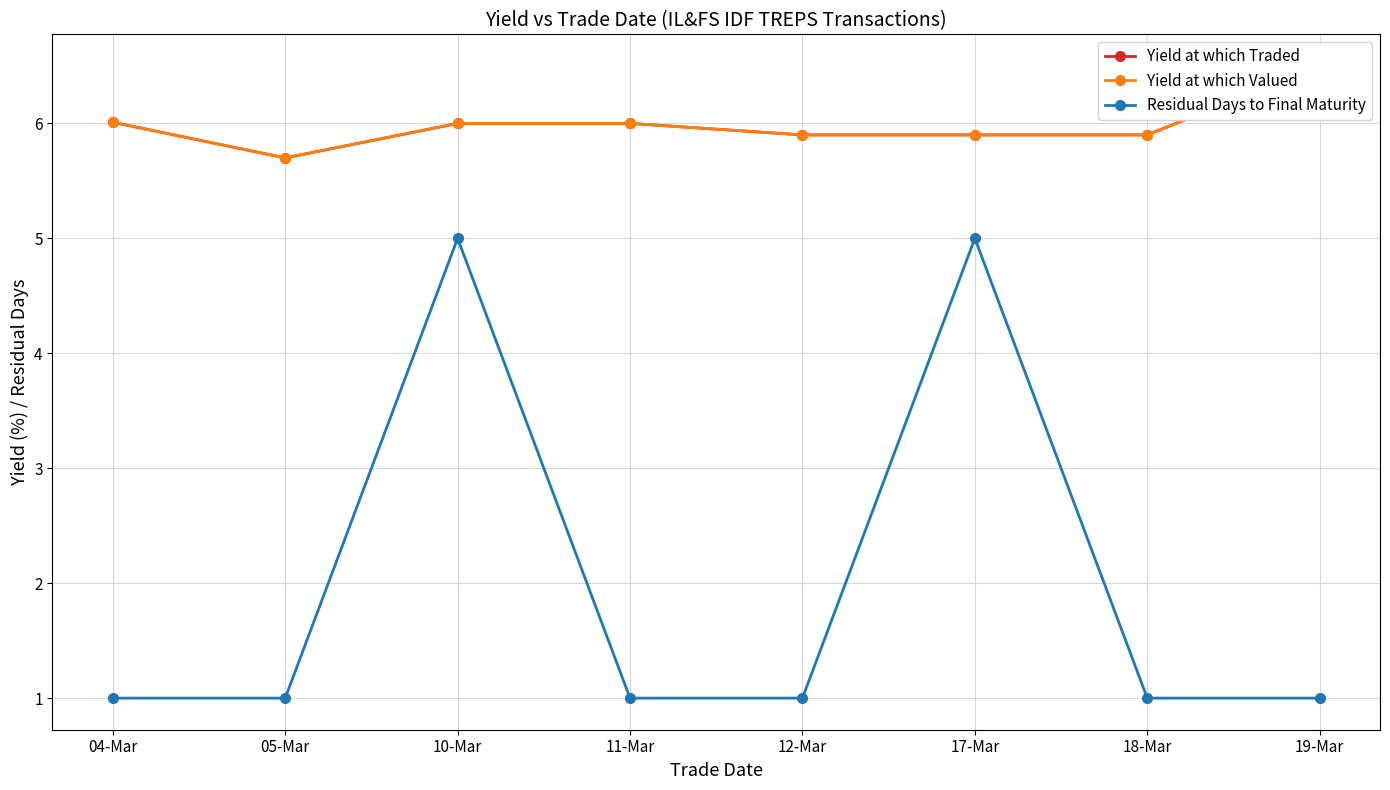

Is this an area chart (filled region under the line)?

No